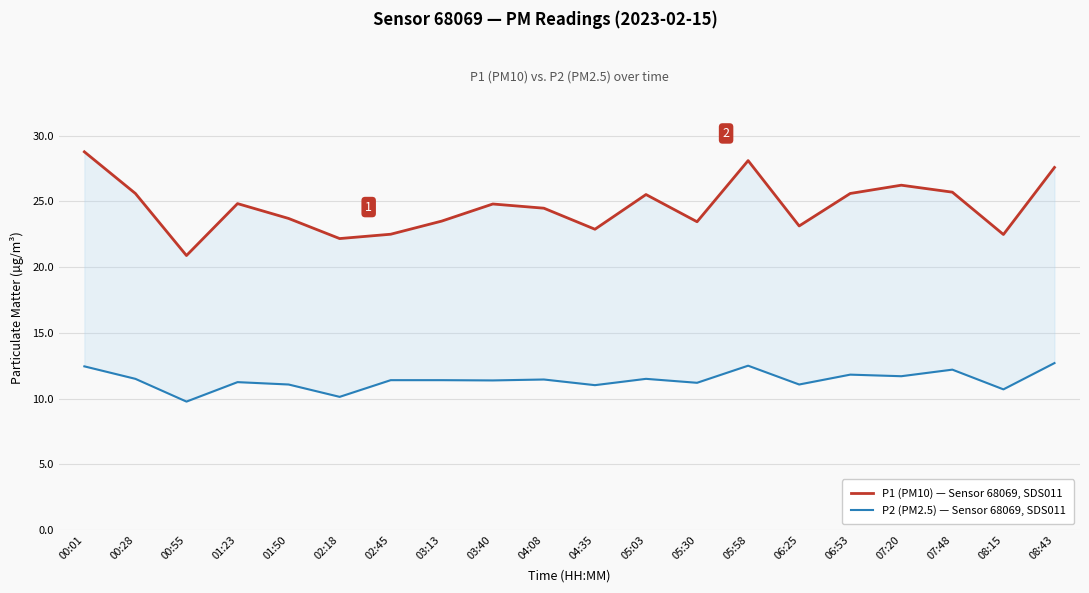

Which series has the widest spread of values?

P1 (PM10) — Sensor 68069, SDS011